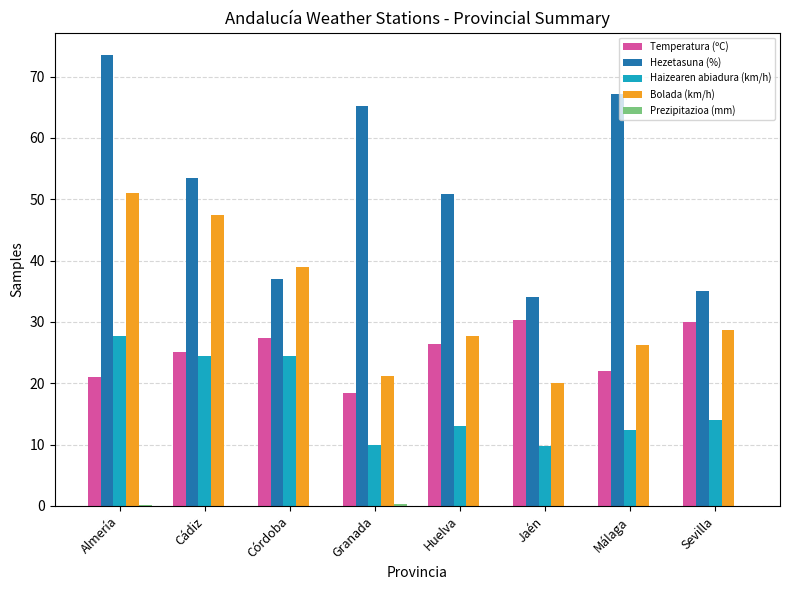

At which category is the sum across all series the highest?

Almería